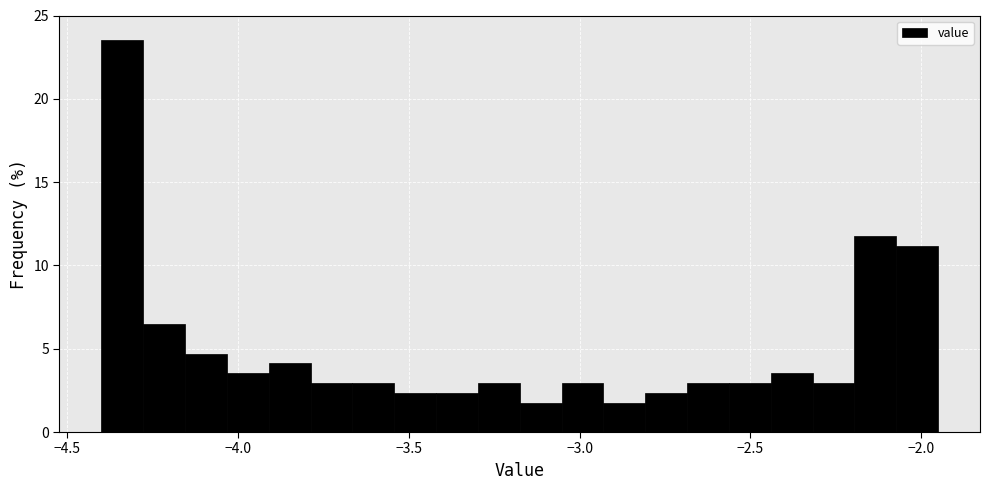

Read against the x-axis, roughly where is the centre of the tallest bar?

-4.35